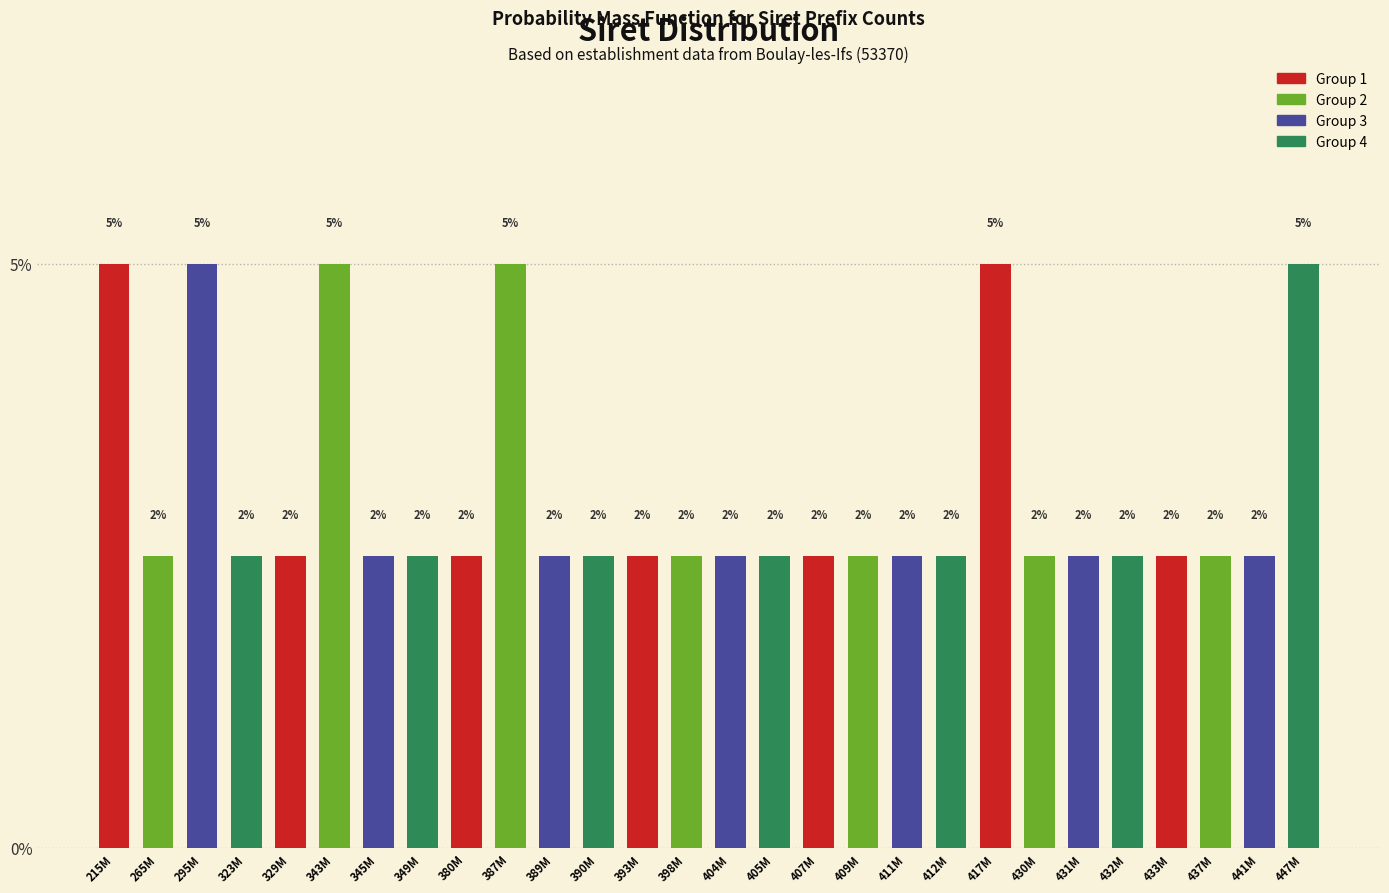

Does the chart contain any negative values?

No